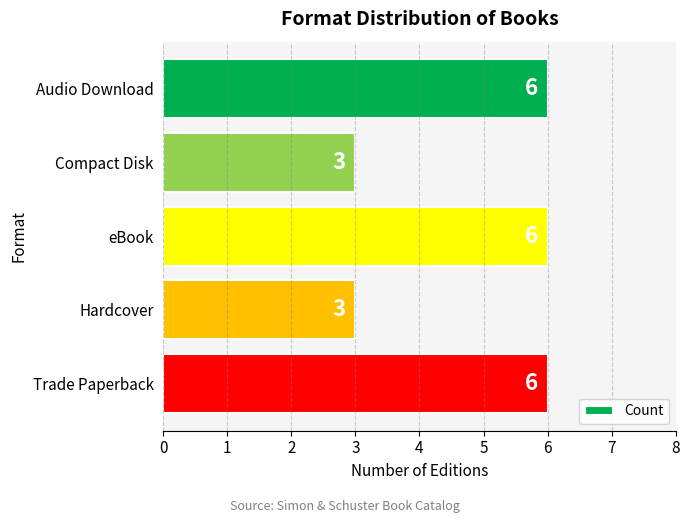

What is the difference between the second highest and minimum values?

3